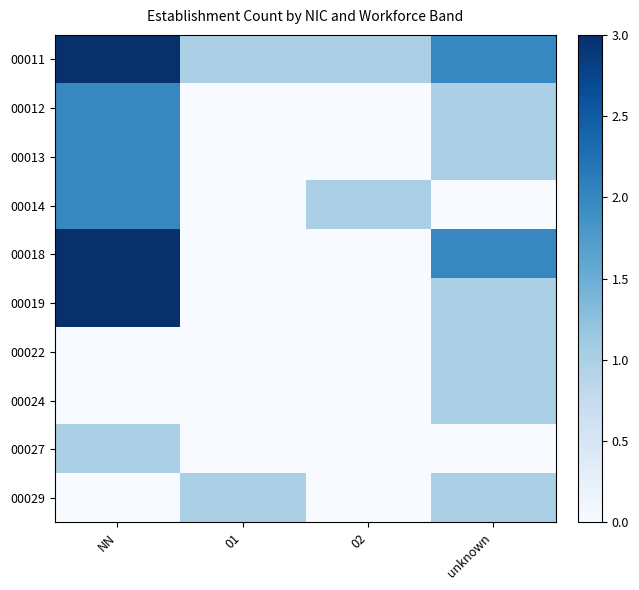

Which series has the widest spread of values?

00018